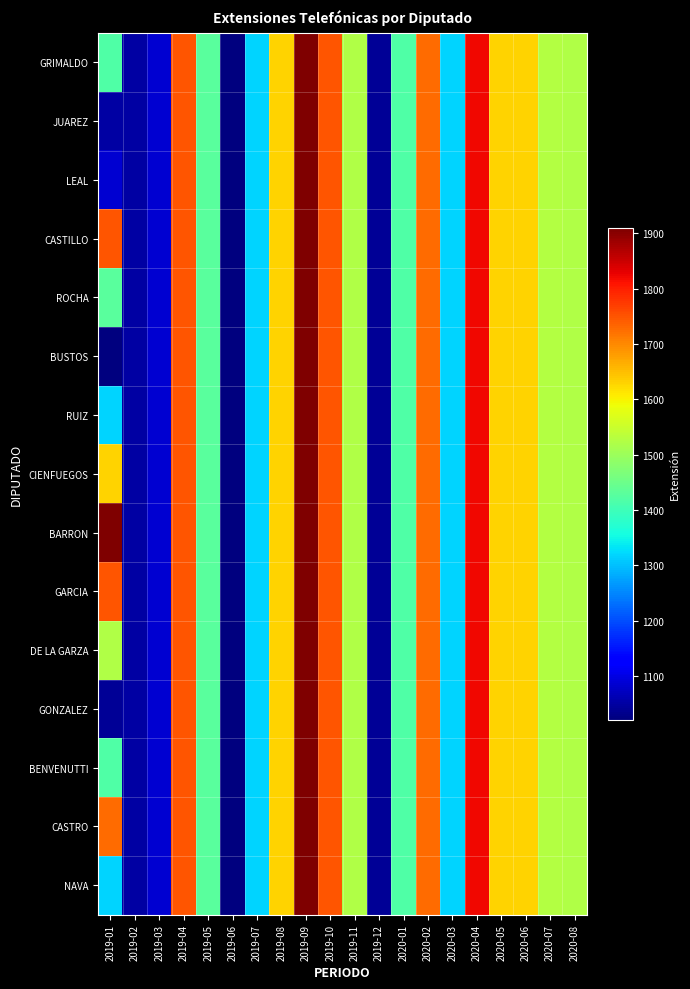

List the series in order of their peak value, highest first.

GRIMALDO, JUAREZ, LEAL, CASTILLO, ROCHA, BUSTOS, RUIZ, CIENFUEGOS, BARRON, GARCIA, DE LA GARZA, GONZALEZ, BENVENUTTI, CASTRO, NAVA